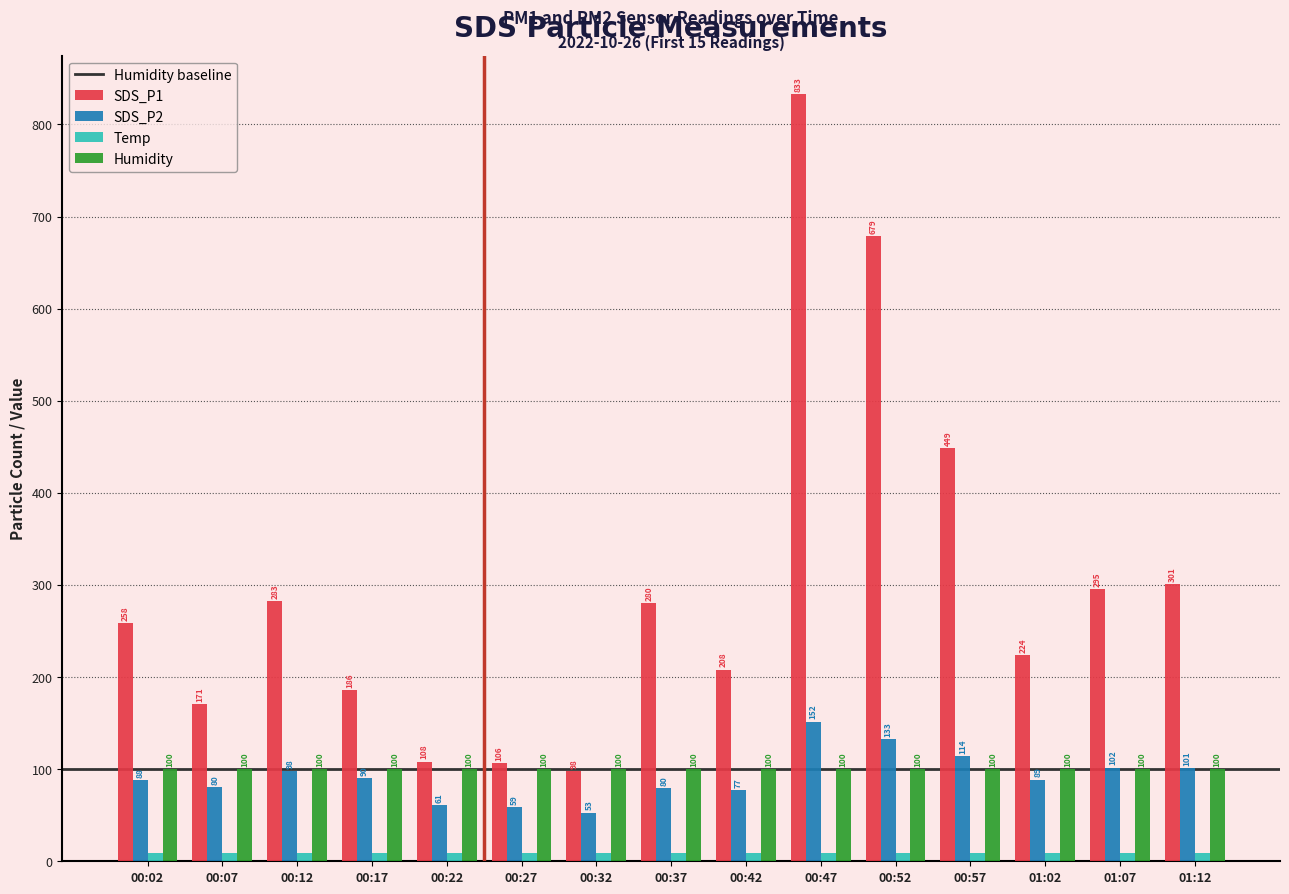

What is the difference between the highest and lowest values at 00:07?

161.4